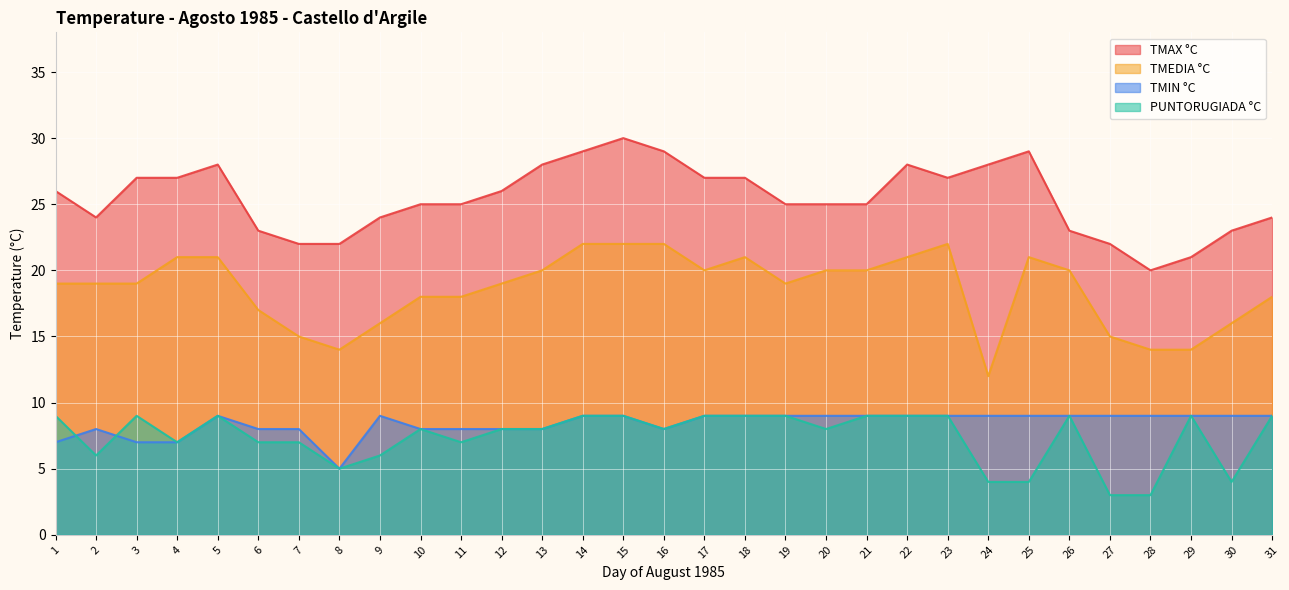

Does the chart display data point markers on the line(s)?

No